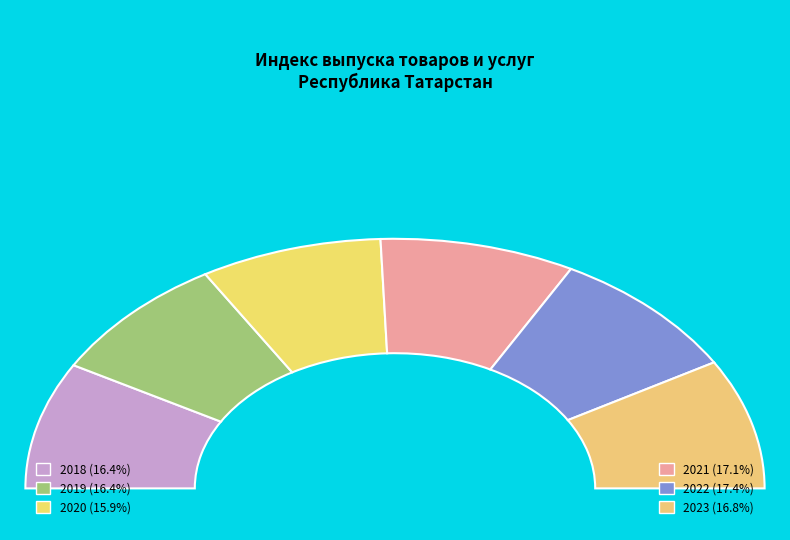

To the nearest percent, what percentage of the pie is 2023?

17%